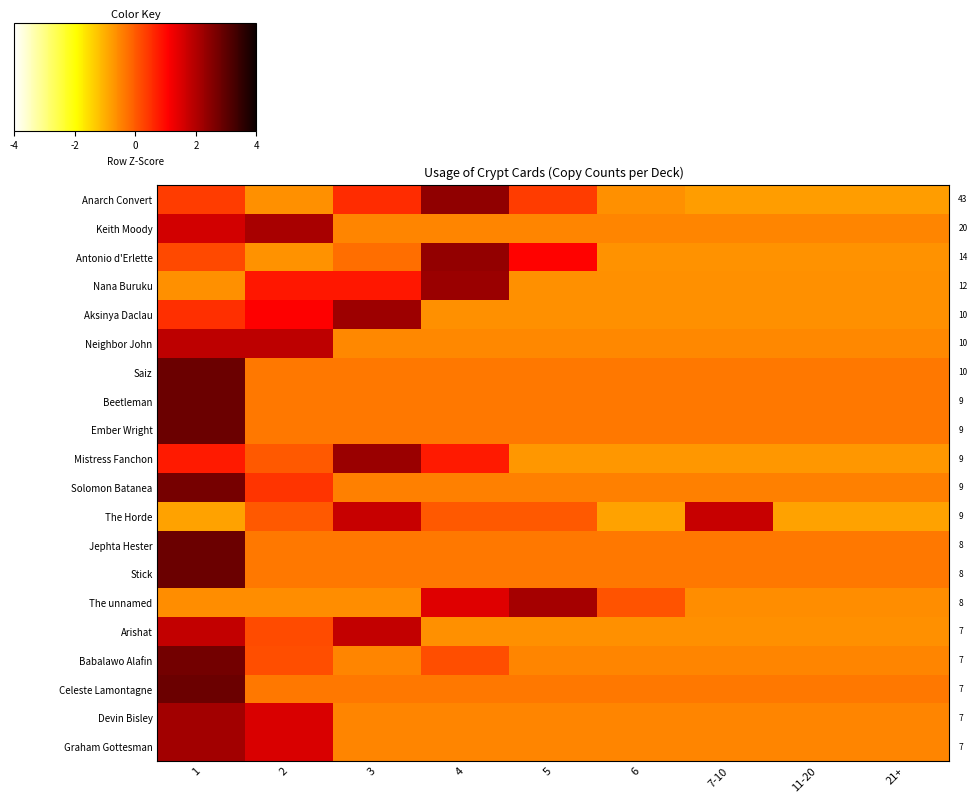

How many distinct data groups are displayed?

20